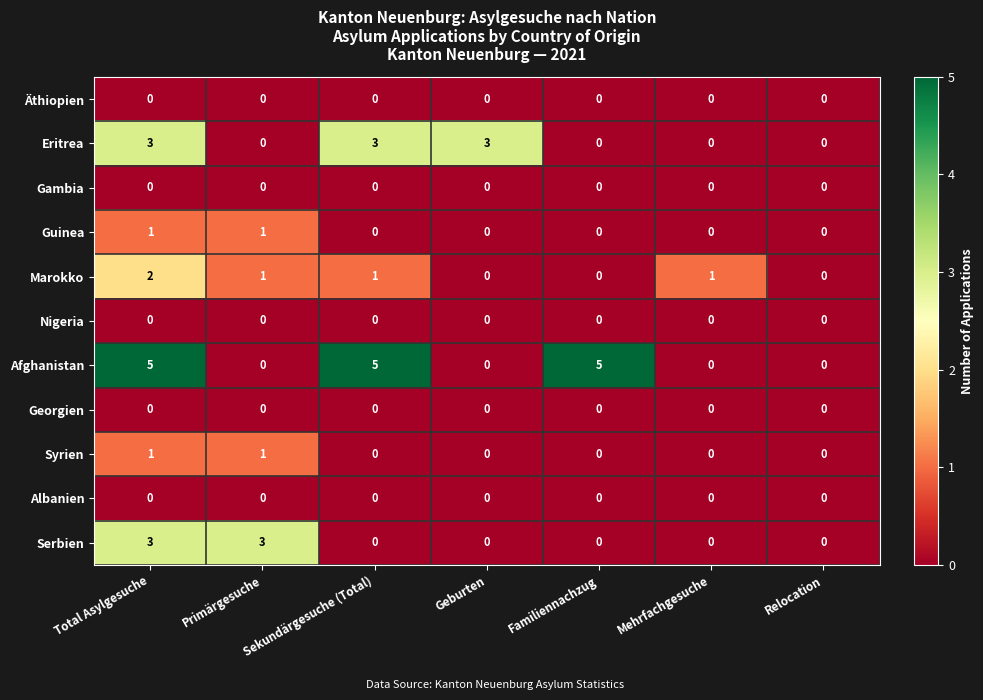

What is the difference between the Serbien values at Total Asylgesuche and Familiennachzug?

3